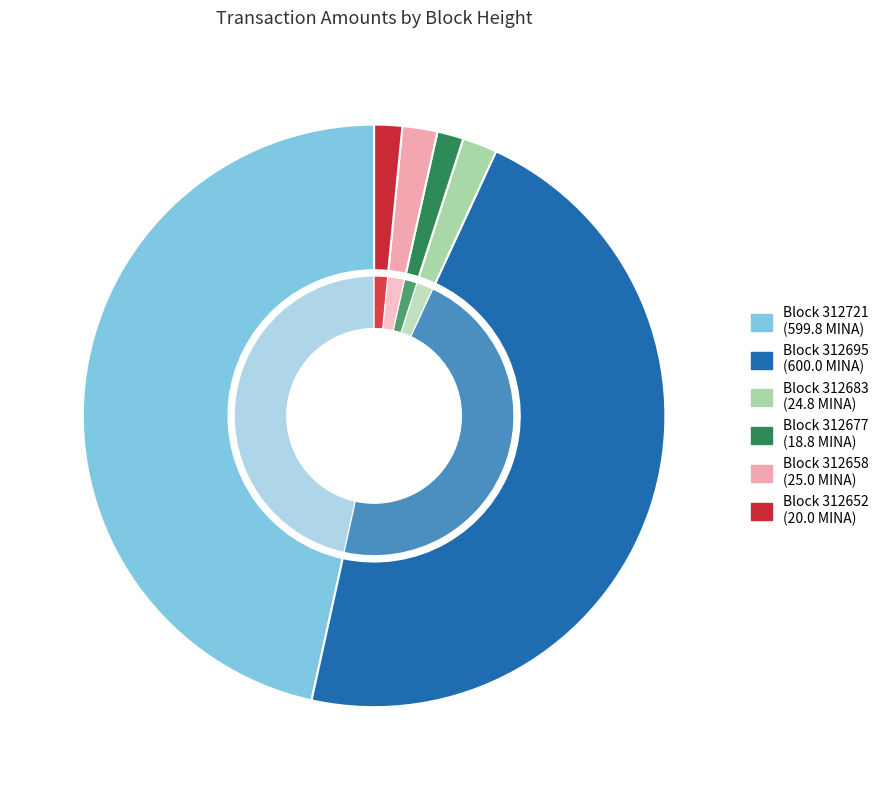

Between 312658 and 312677, which is larger?

312658